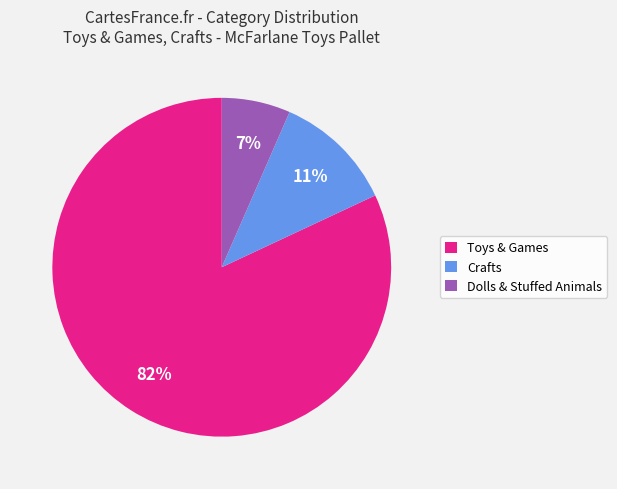

Does any single category account for the majority?

Yes